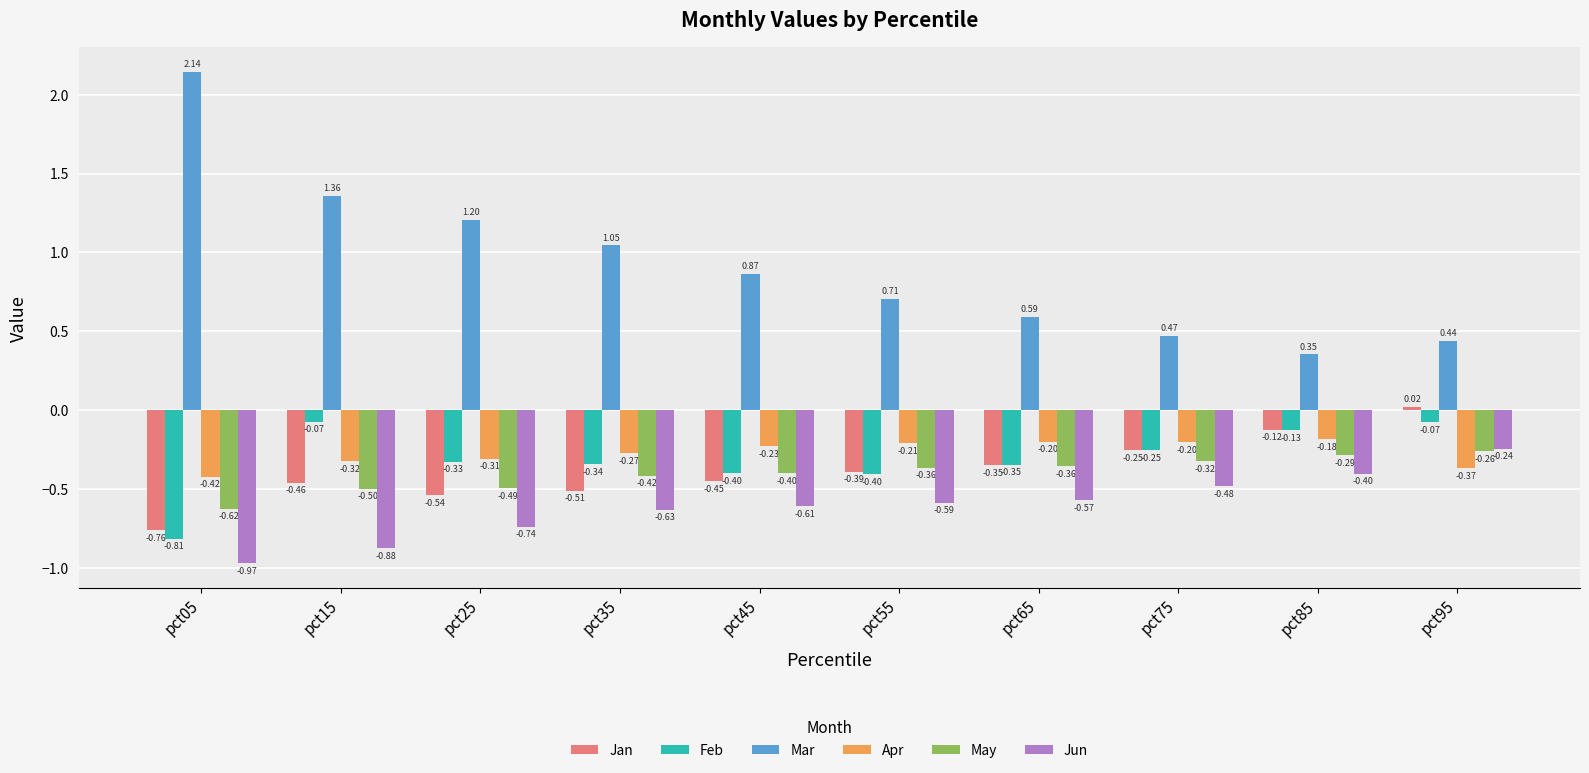

How many bars are there in each group?

6